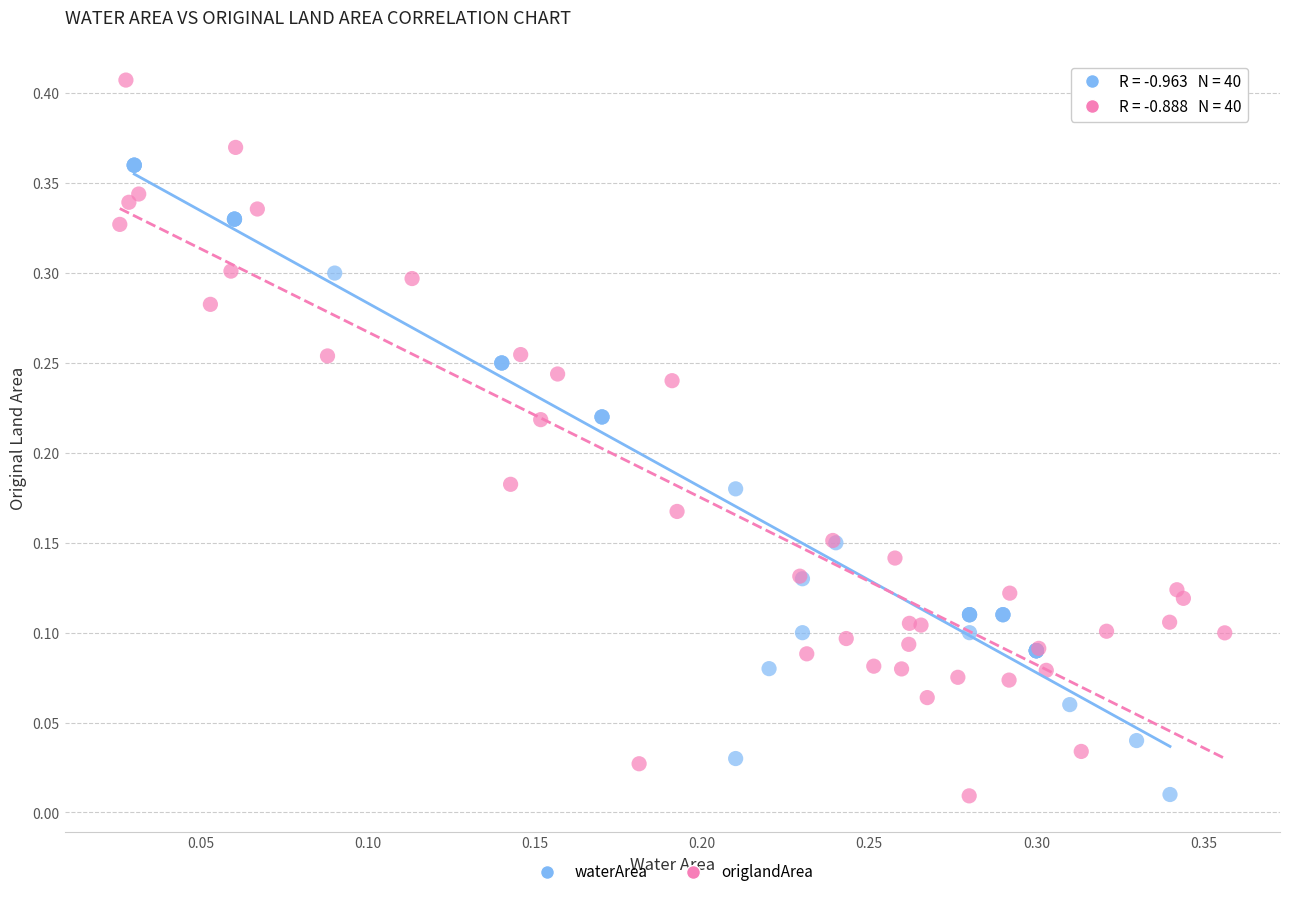

Which series contains the highest Y value?

origlandArea